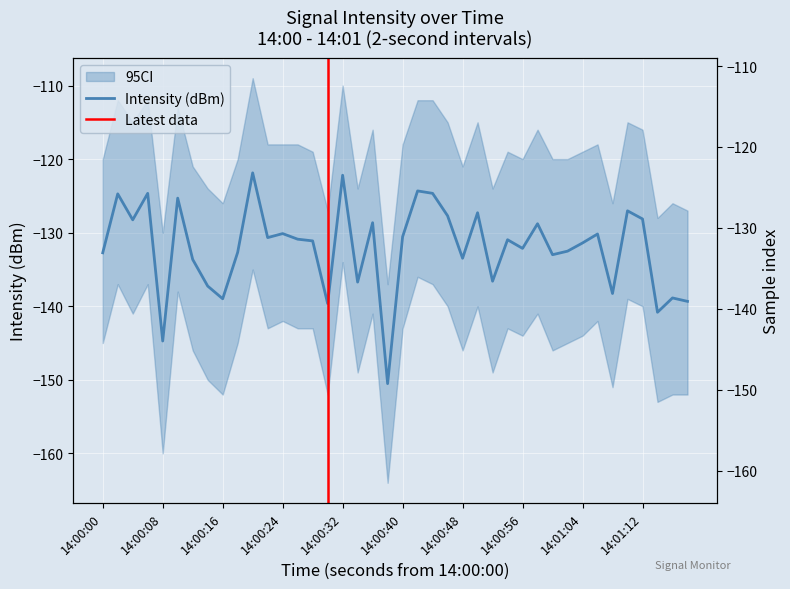

What is the difference between the maximum and second lowest values?

22.9